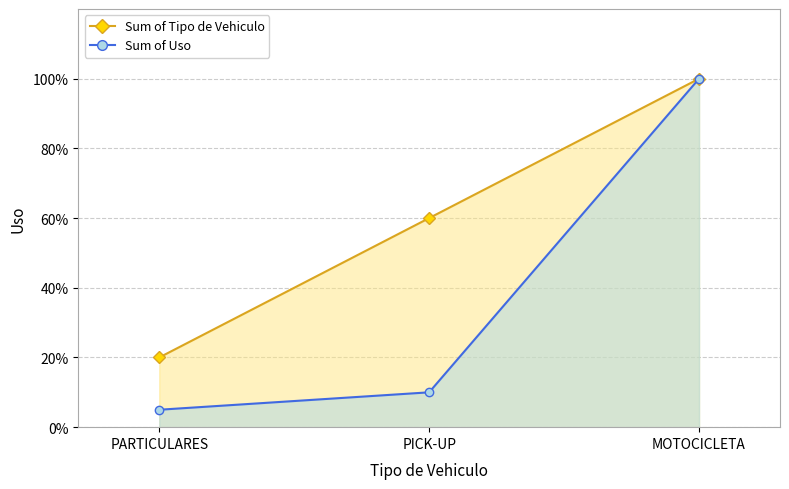

What is the label of the 3rd point from the right?

PARTICULARES